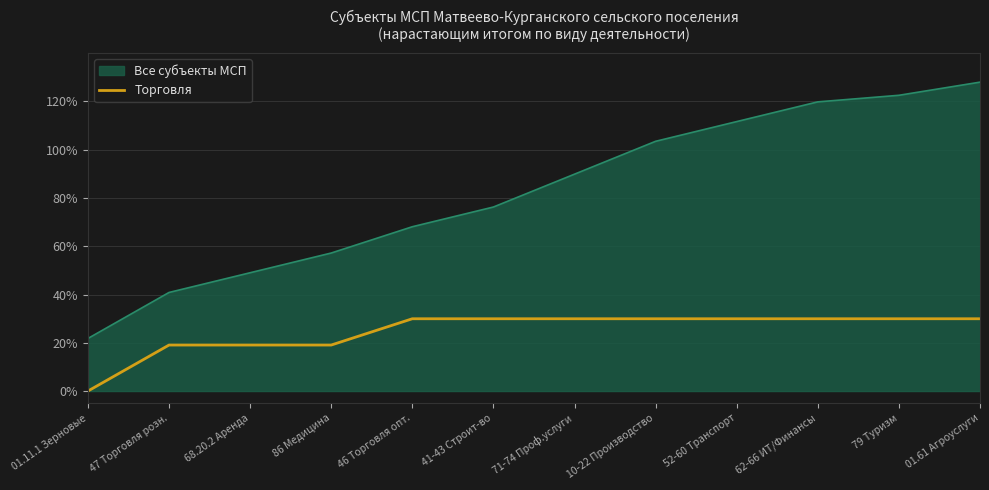

How many series are shown in this chart?

2